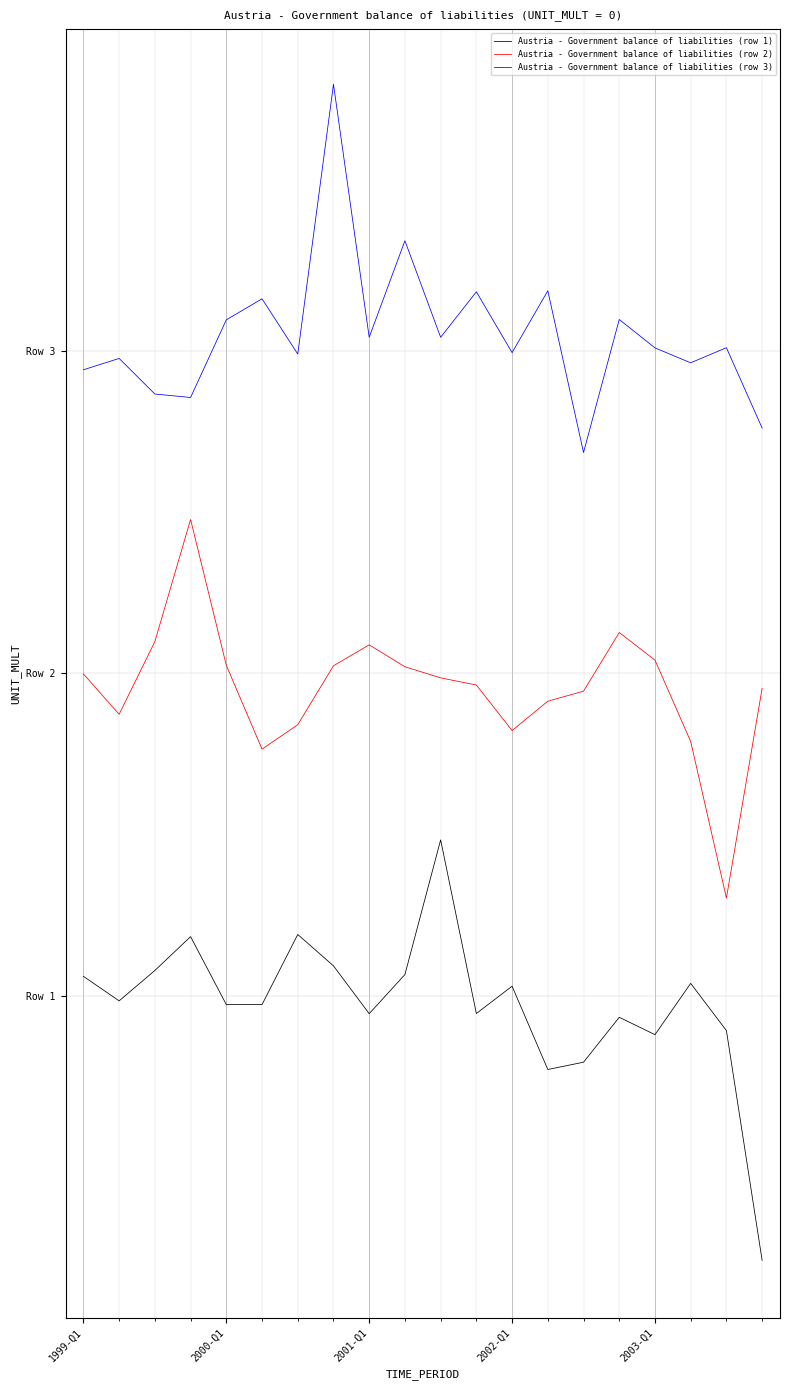

Which series has the largest range (max minus min)?

Austria - Government balance of liabilities (row 1)